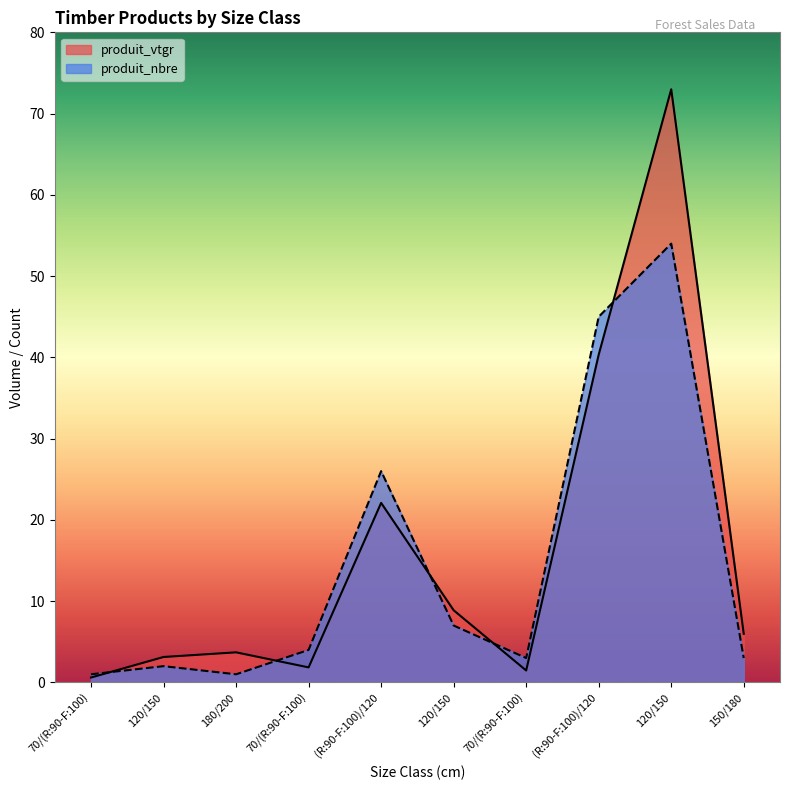

List the labels in order of produit_vtgr value, largest first.

120/150, (R:90-F:100)/120, (R:90-F:100)/120, 120/150, 150/180, 180/200, 120/150, 70/(R:90-F:100), 70/(R:90-F:100), 70/(R:90-F:100)